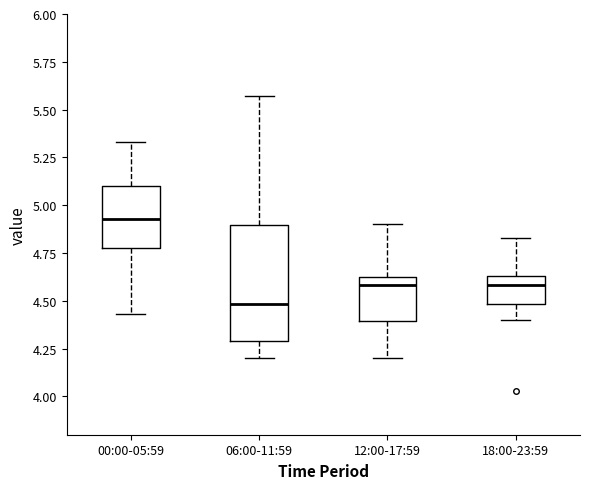

Which box's median line is the lowest?

06:00-11:59